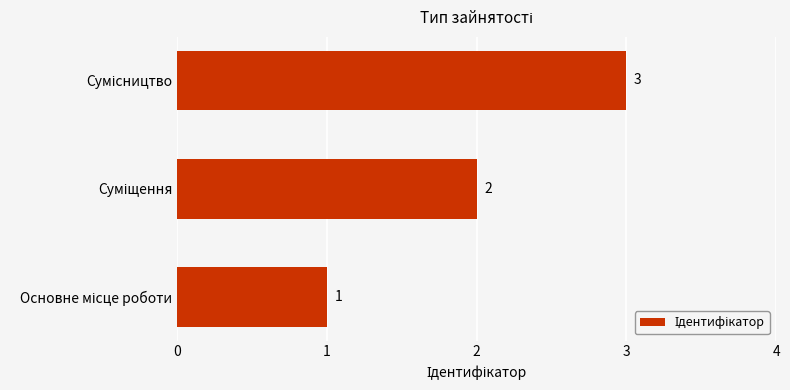

What is the smallest value displayed?

1